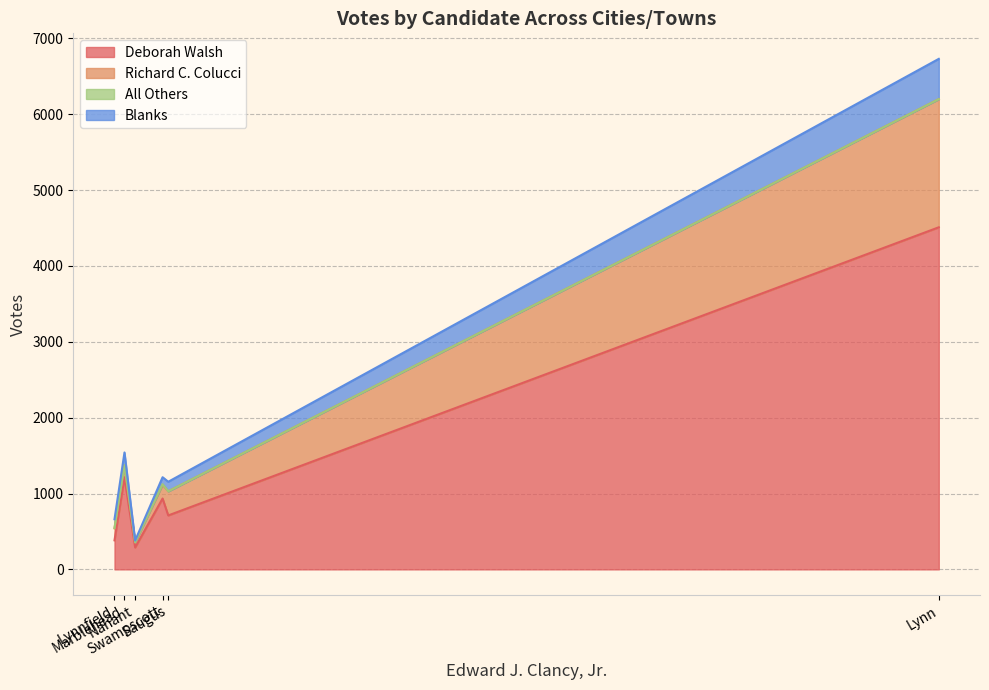

Which category has the highest value in the Deborah Walsh series?

Lynn